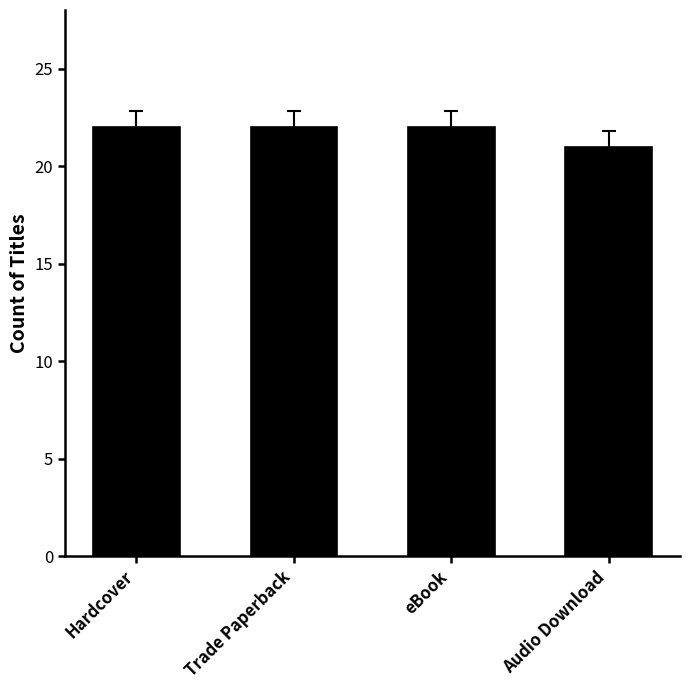

The chart shows a value of 22 at eBook. True or false?

True